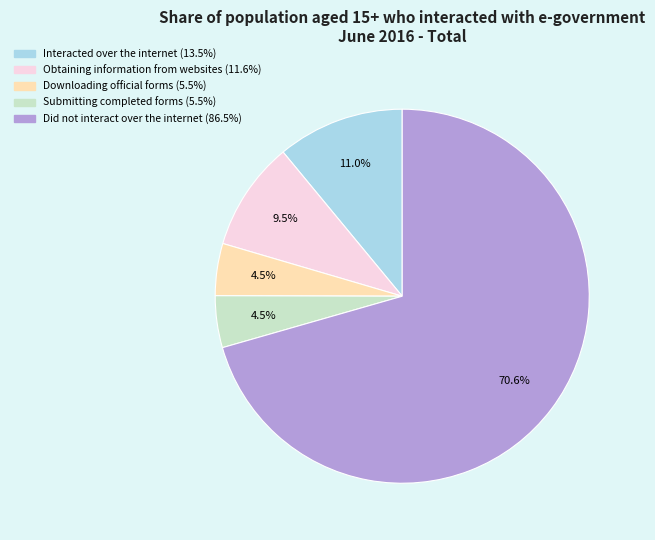

Combined, do Submitting completed forms and Downloading official forms account for over 50%?

No